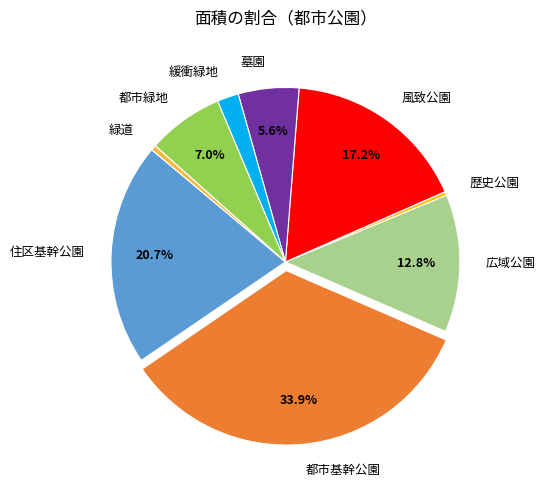

Do 墓園 and 都市緑地 together represent more than half of the pie?

No